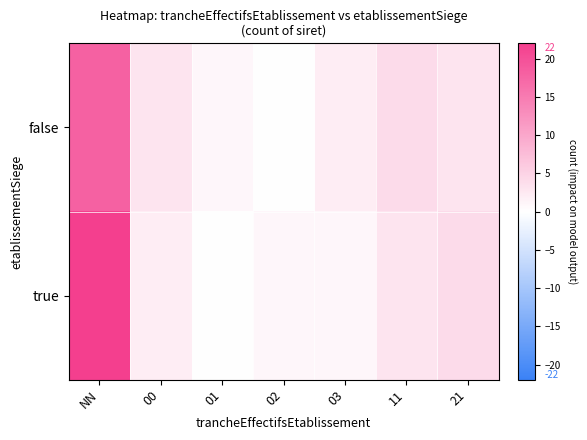

At how many categories does at least one series exceed 3?

3